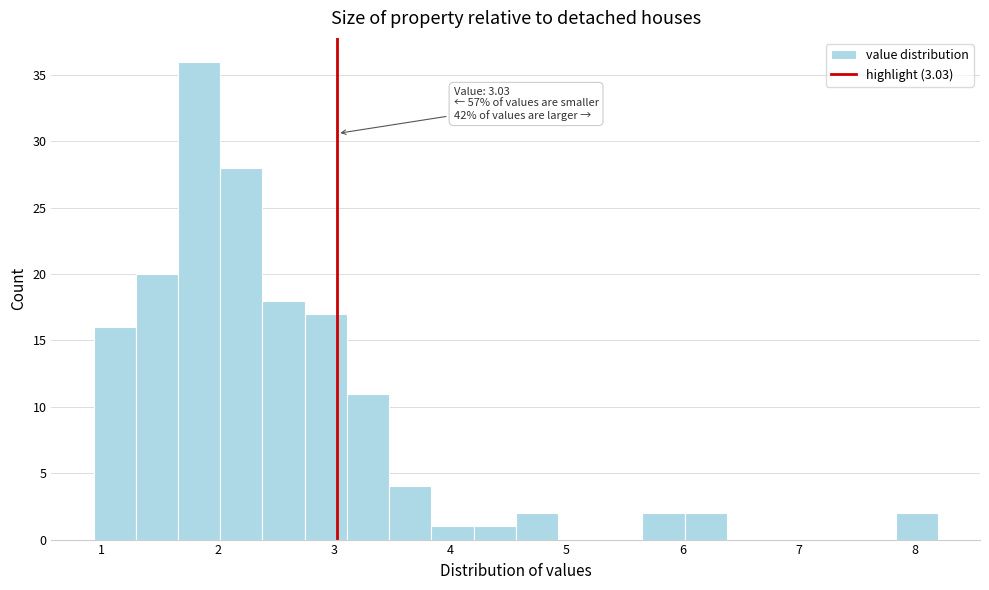

Read against the x-axis, roughly where is the centre of the tallest bar?

1.8